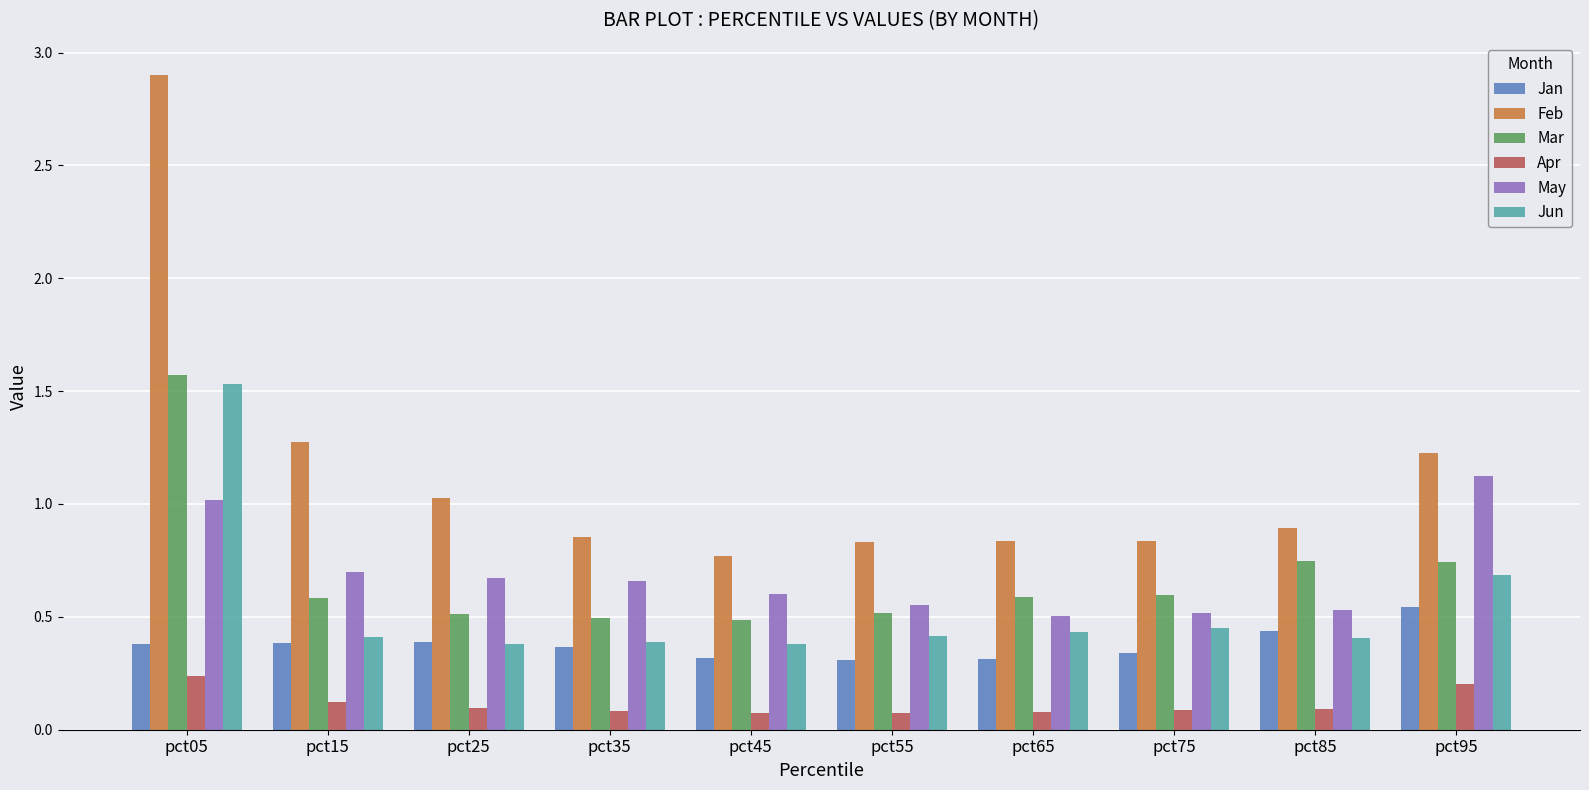

What is the highest value of the Feb series?

2.9